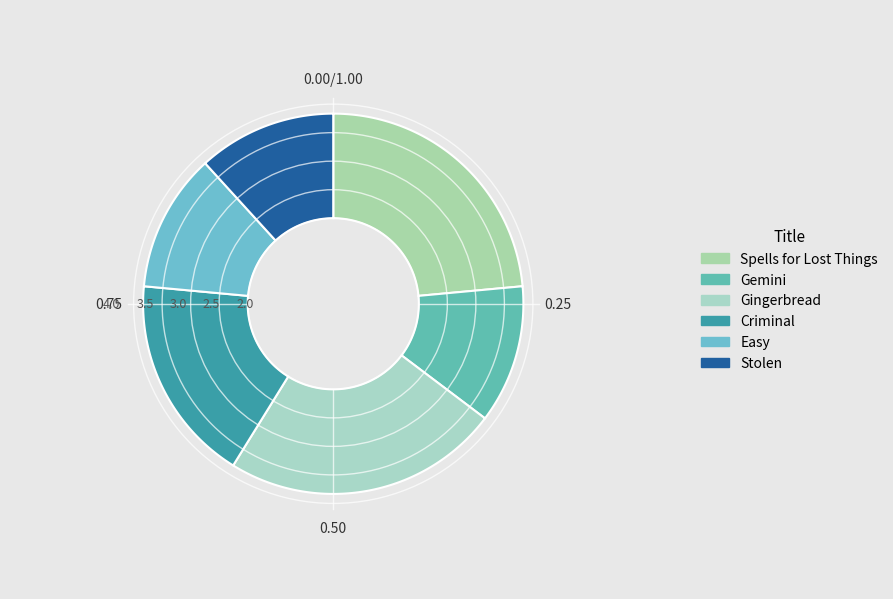

The Criminal slice represents 18% of the pie. True or false?

True